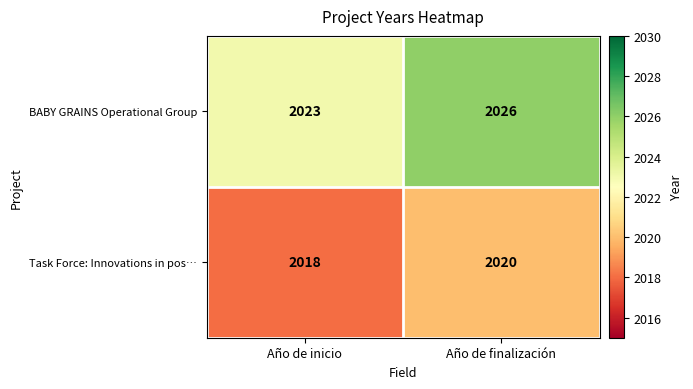

Read the Task Force: Innovations in pos… value at Año de finalización.

2020